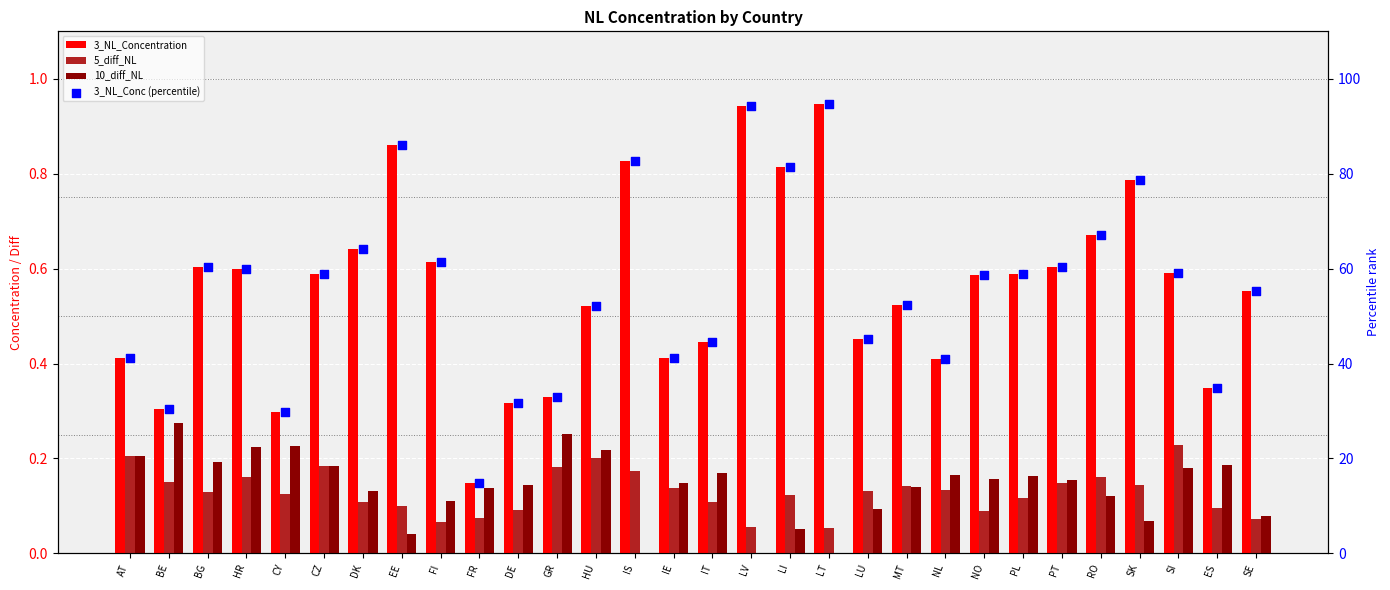

Is the value of 3_NL_Conc (percentile) at ES greater than the value of 5_diff_NL at NO?

Yes